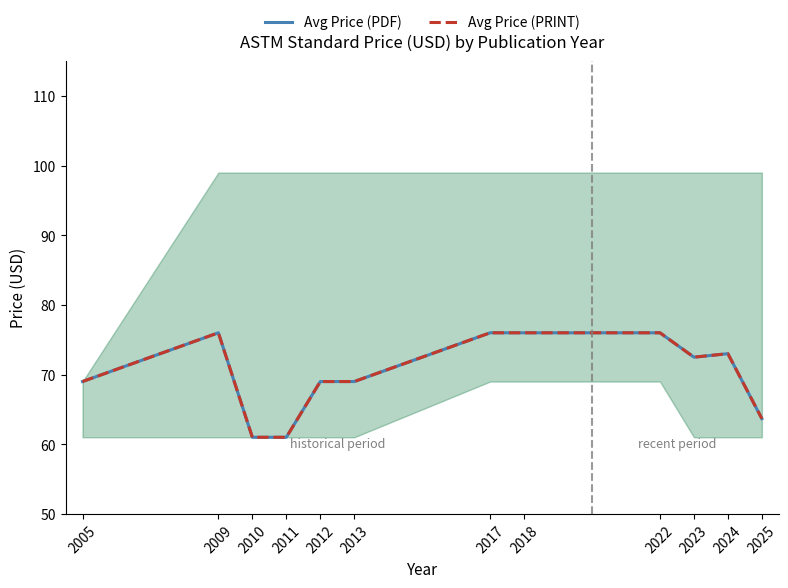

How many Avg Price (PDF) values are between 69 and 76?

9